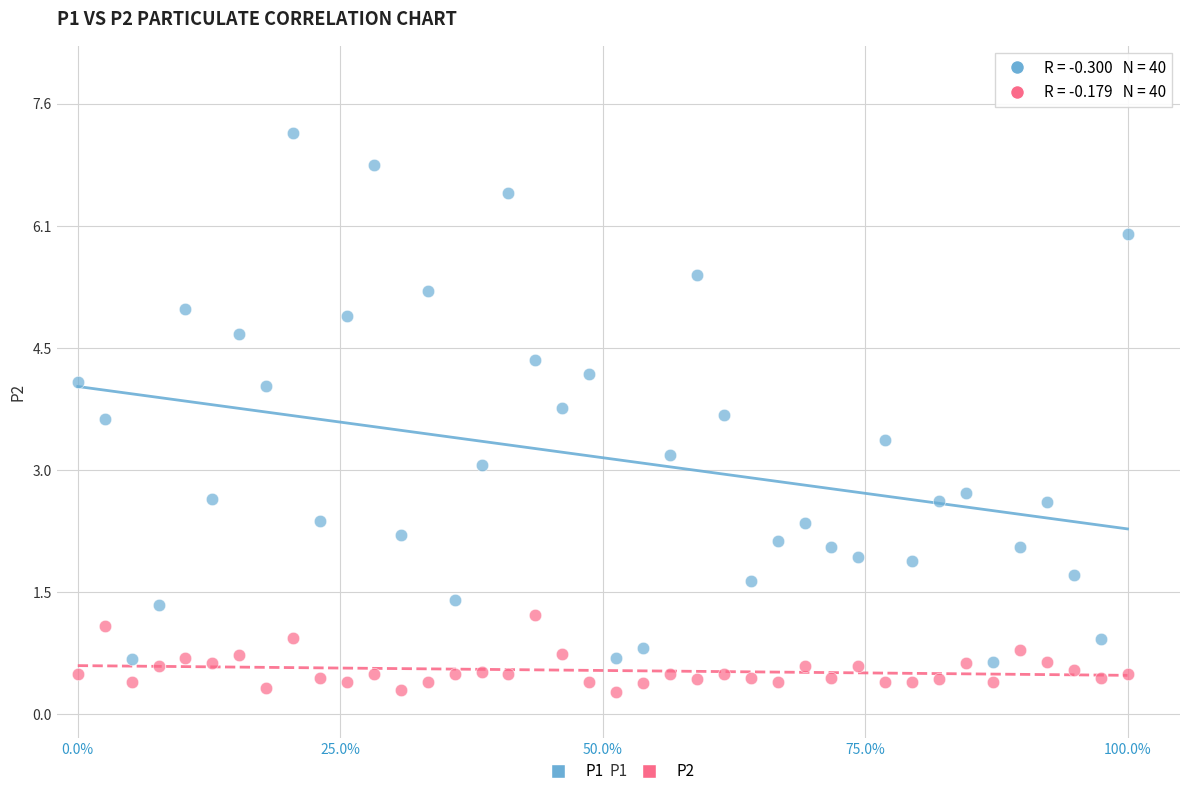

Which series reaches the minimum Y coordinate?

P2